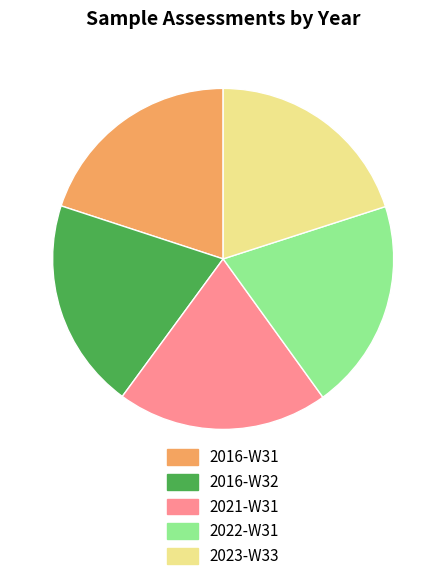

Combined, do 2022-W31 and 2016-W32 account for over 50%?

No